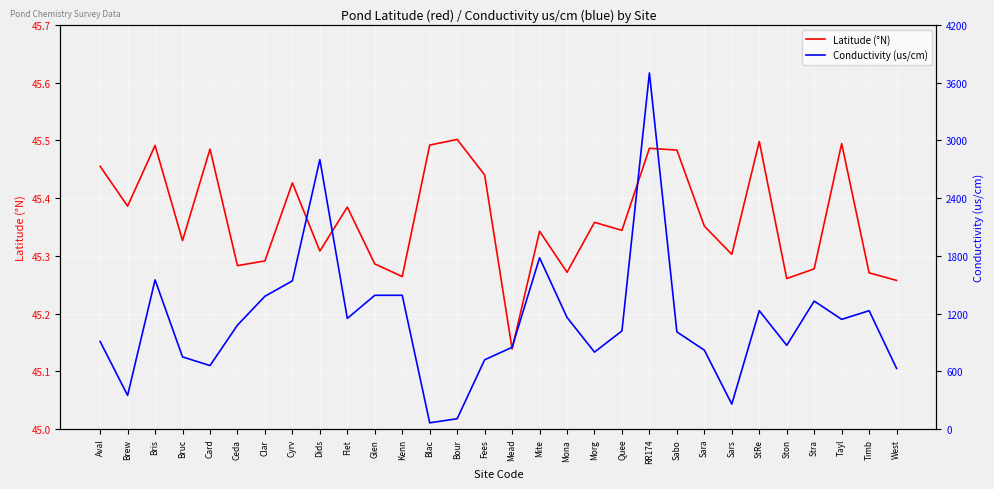

What position from the left is Dids?

9